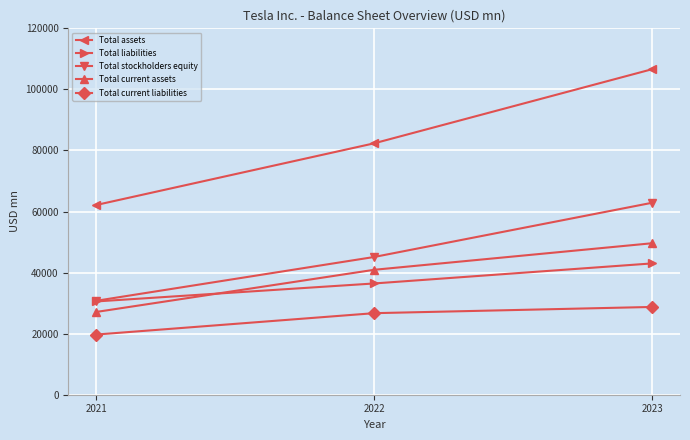

Is it true that Total current assets equals 15221 at 2021?

False